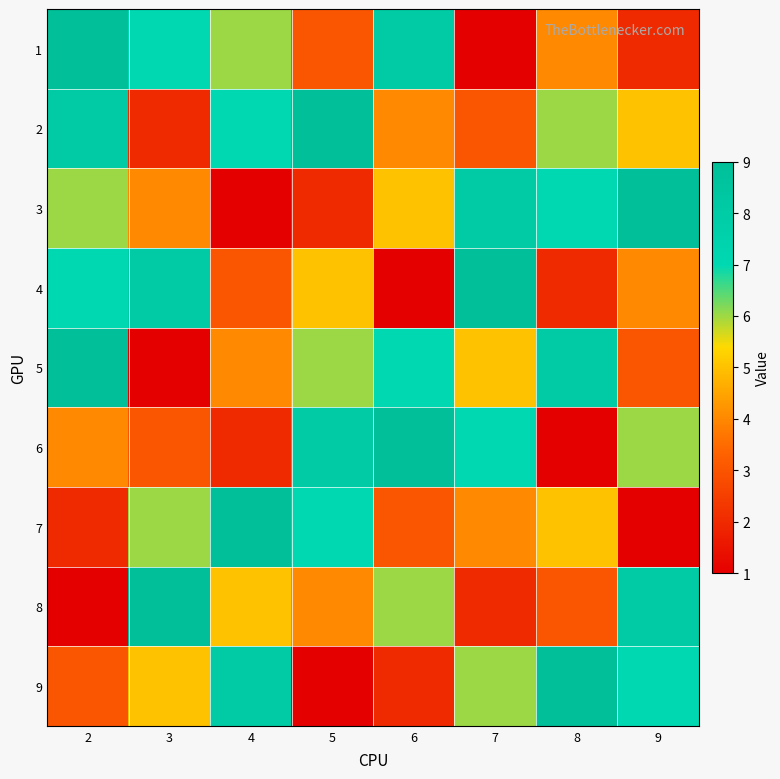

Reading left to right, list all the values displayed in this chart.

1: 2=9	3=7	4=6	5=3	6=8	7=1	8=4	9=2
2: 2=8	3=2	4=7	5=9	6=4	7=3	8=6	9=5
3: 2=6	3=4	4=1	5=2	6=5	7=8	8=7	9=9
4: 2=7	3=8	4=3	5=5	6=1	7=9	8=2	9=4
5: 2=9	3=1	4=4	5=6	6=7	7=5	8=8	9=3
6: 2=4	3=3	4=2	5=8	6=9	7=7	8=1	9=6
7: 2=2	3=6	4=9	5=7	6=3	7=4	8=5	9=1
8: 2=1	3=9	4=5	5=4	6=6	7=2	8=3	9=8
9: 2=3	3=5	4=8	5=1	6=2	7=6	8=9	9=7